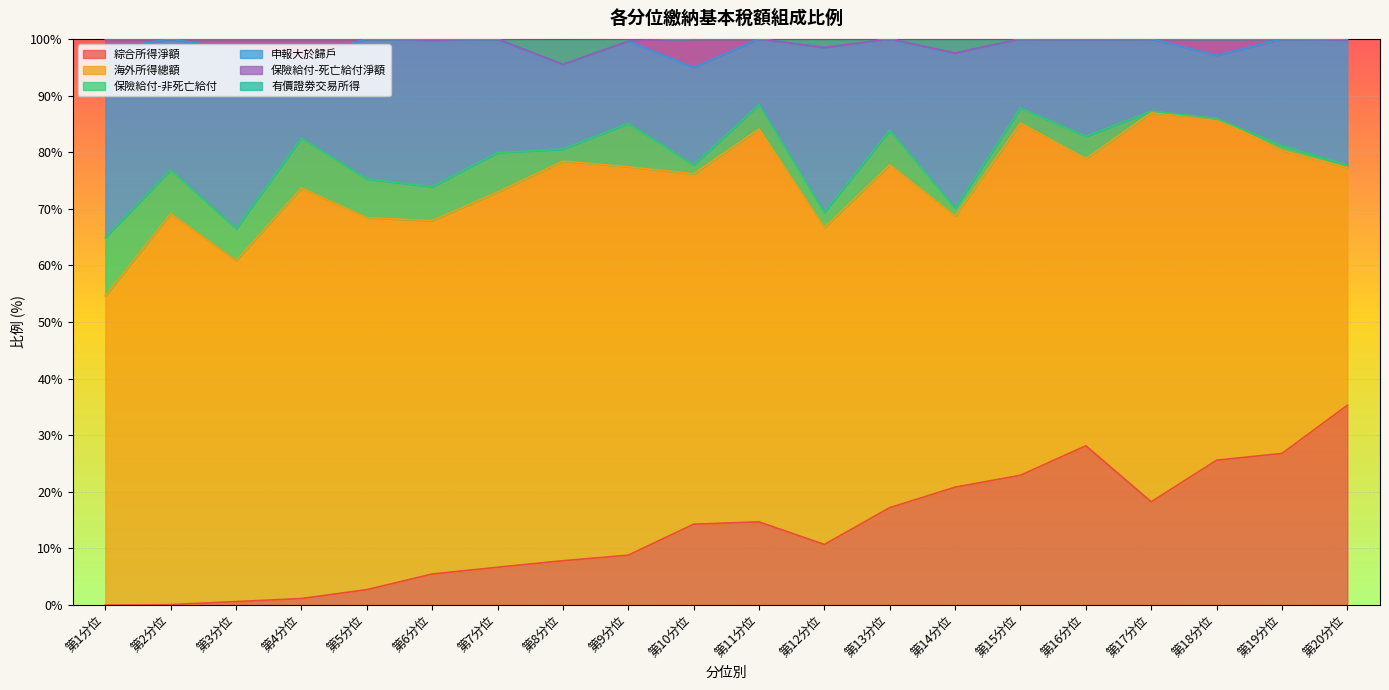

What is the maximum value shown in the chart?

72.5